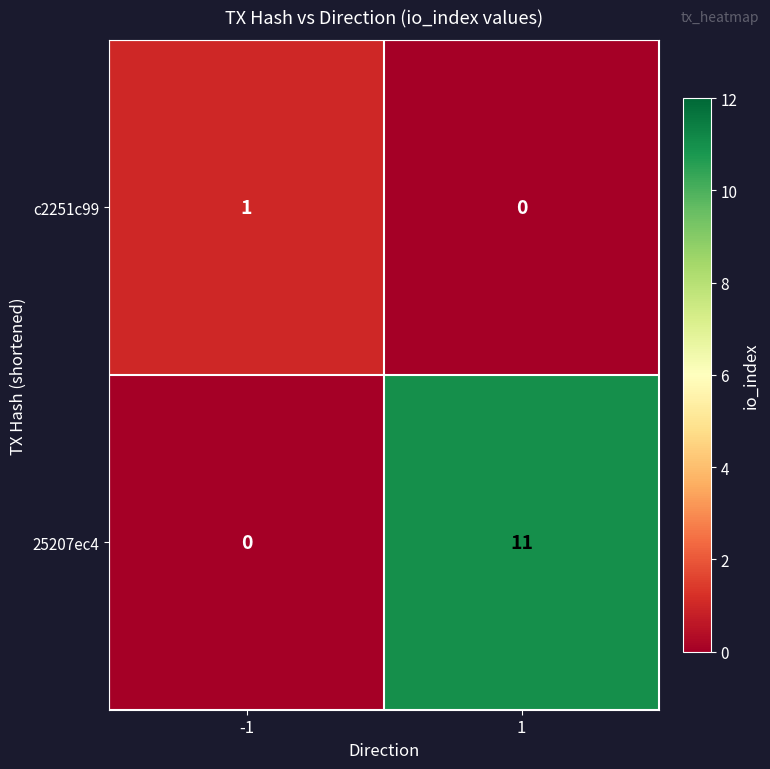

Which series has the largest total across all categories?

25207ec4